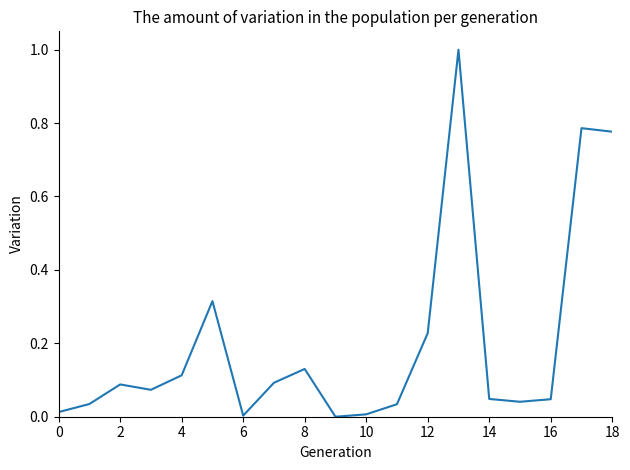

True or false: the data has more than 0 interior local peaks.

True